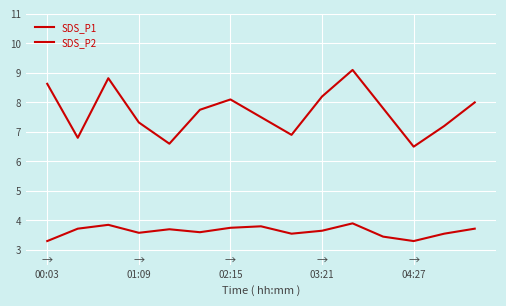

How many lines are shown in the chart?

2